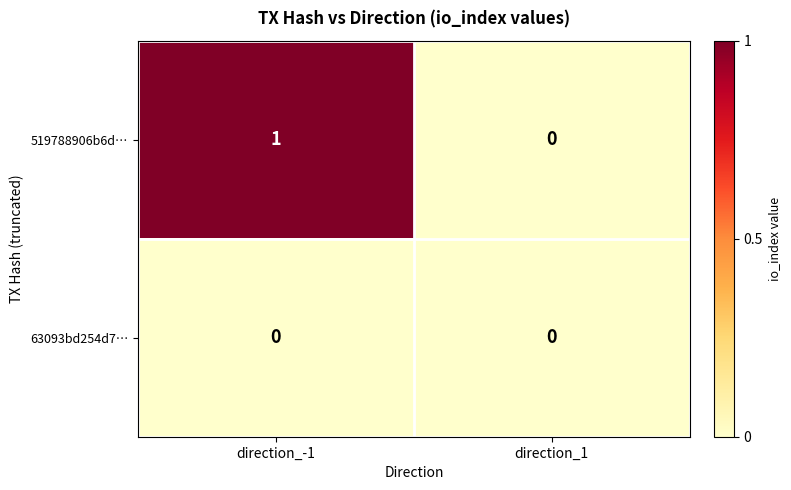

Which series has the largest total across all categories?

519788906b6d…